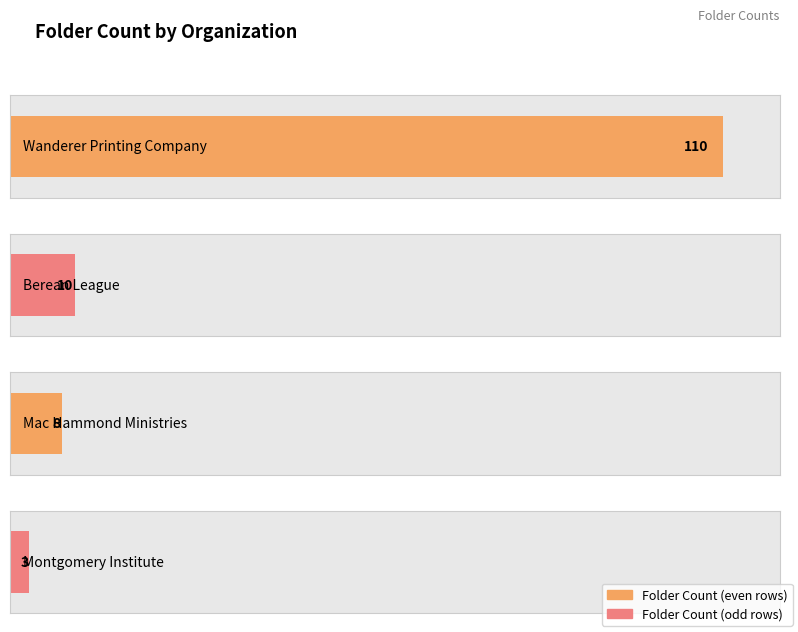

What is the sum of the values at Mac Hammond Ministries and Montgomery Institute?

11